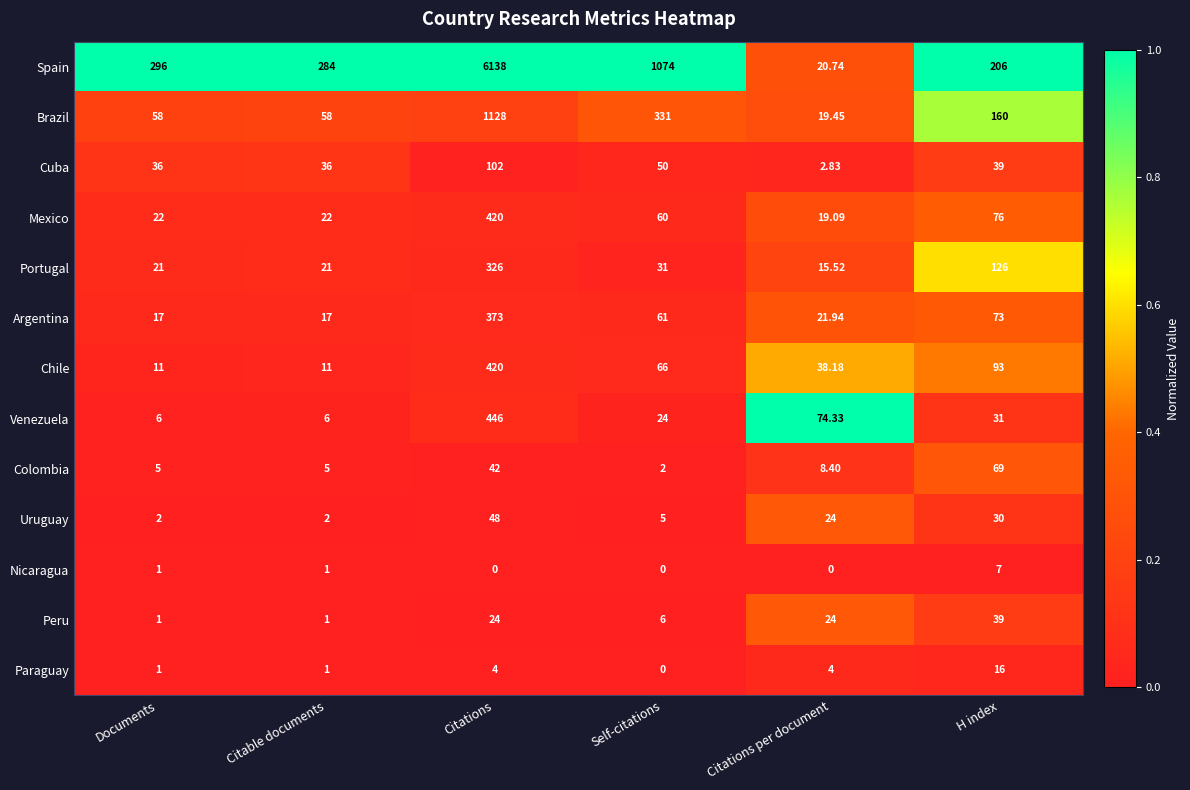

At which label is Cuba closest to 52?

Self-citations